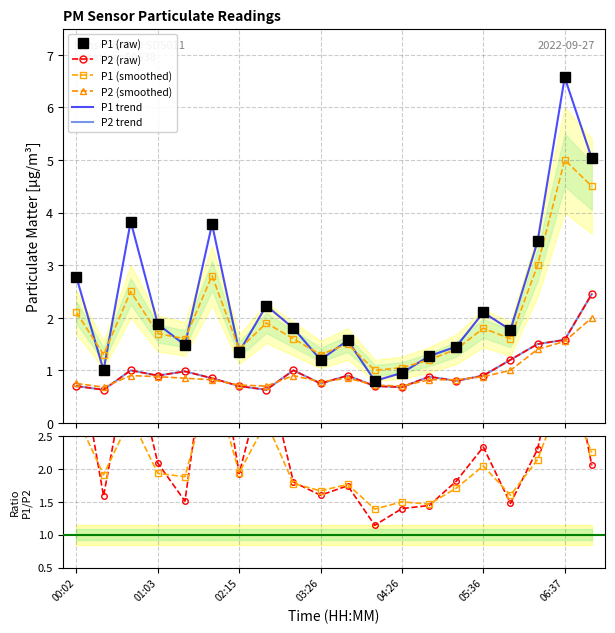

How many lines are shown in the chart?

4